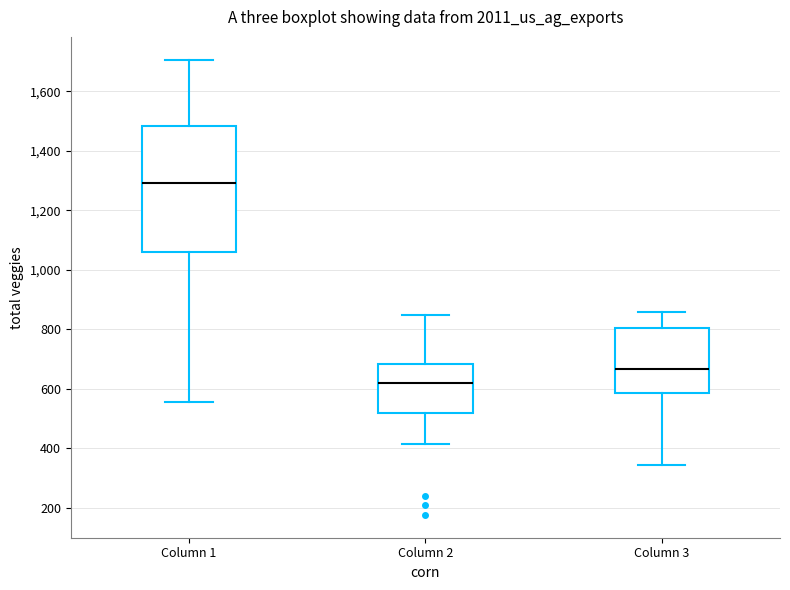

Which box is the tallest, from its lower edge to its upper edge?

Column 1